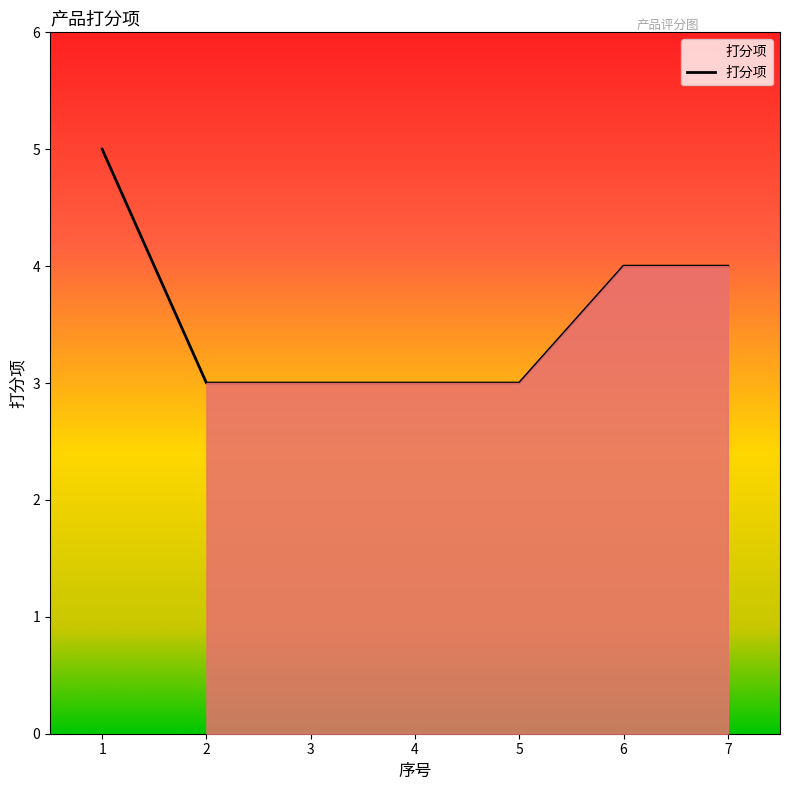

Does the chart display data point markers on the line(s)?

No